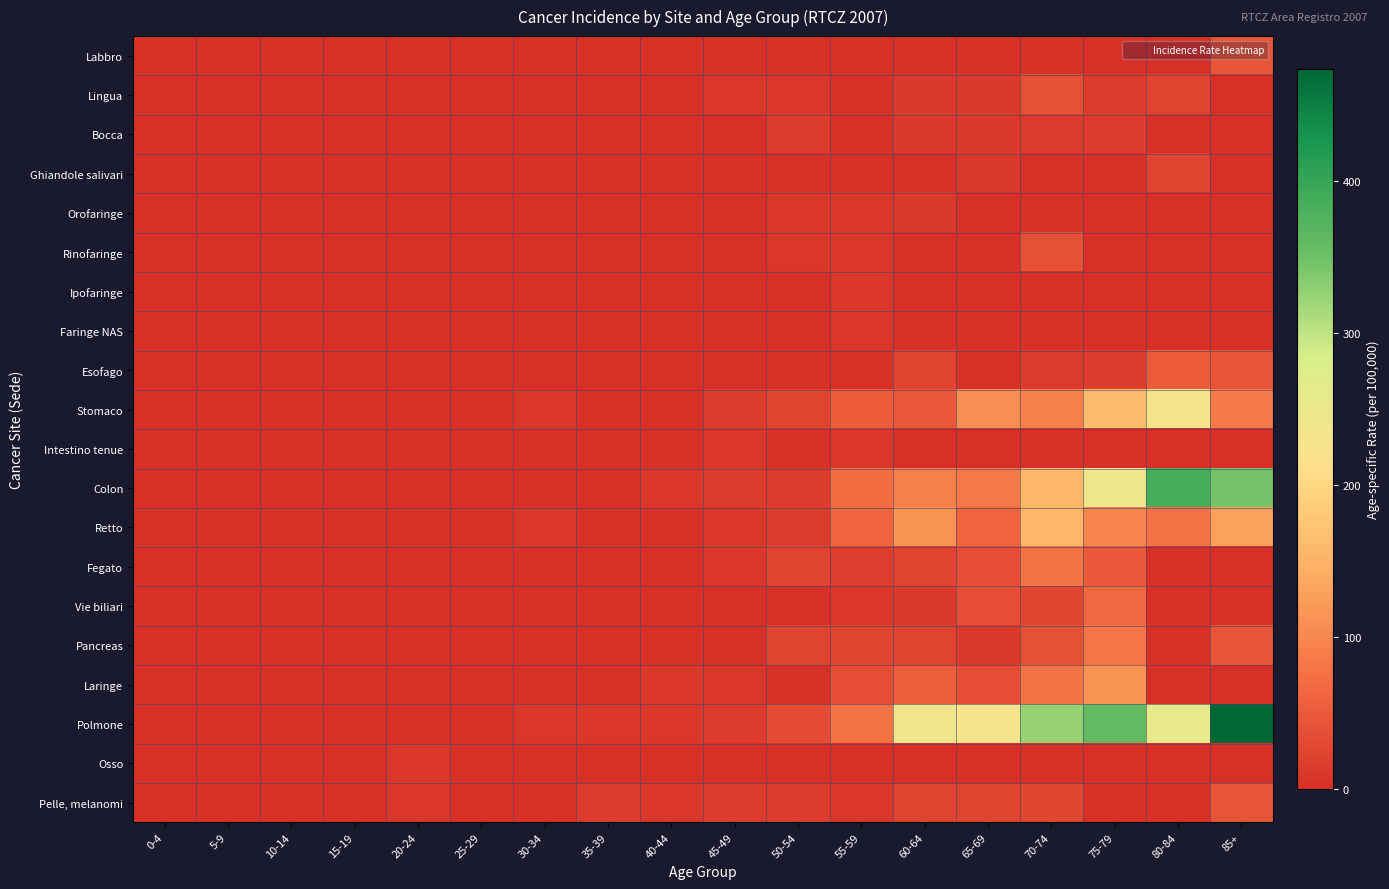

Which series has the widest spread of values?

Polmone